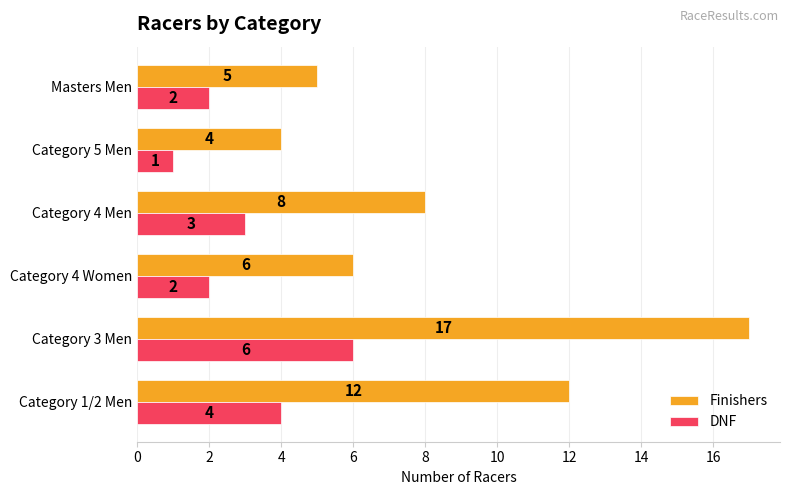

Where is DNF nearest to the value 3?

Category 4 Men